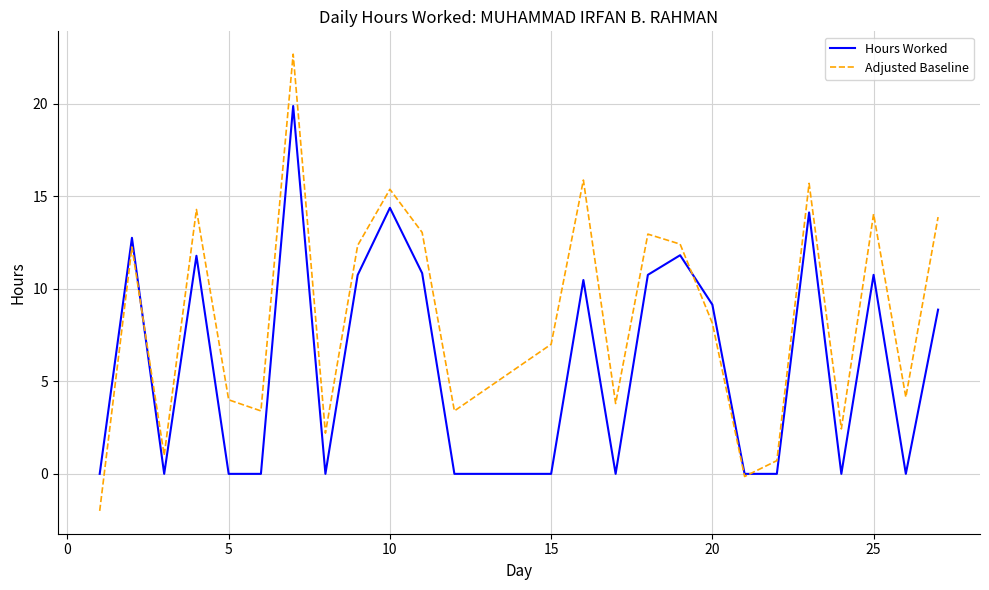

Which series has the largest total across all categories?

Adjusted Baseline